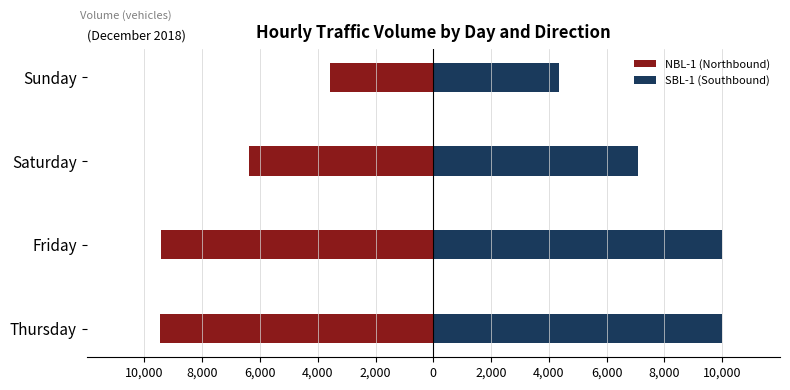

What is the maximum value shown in the chart?

10006